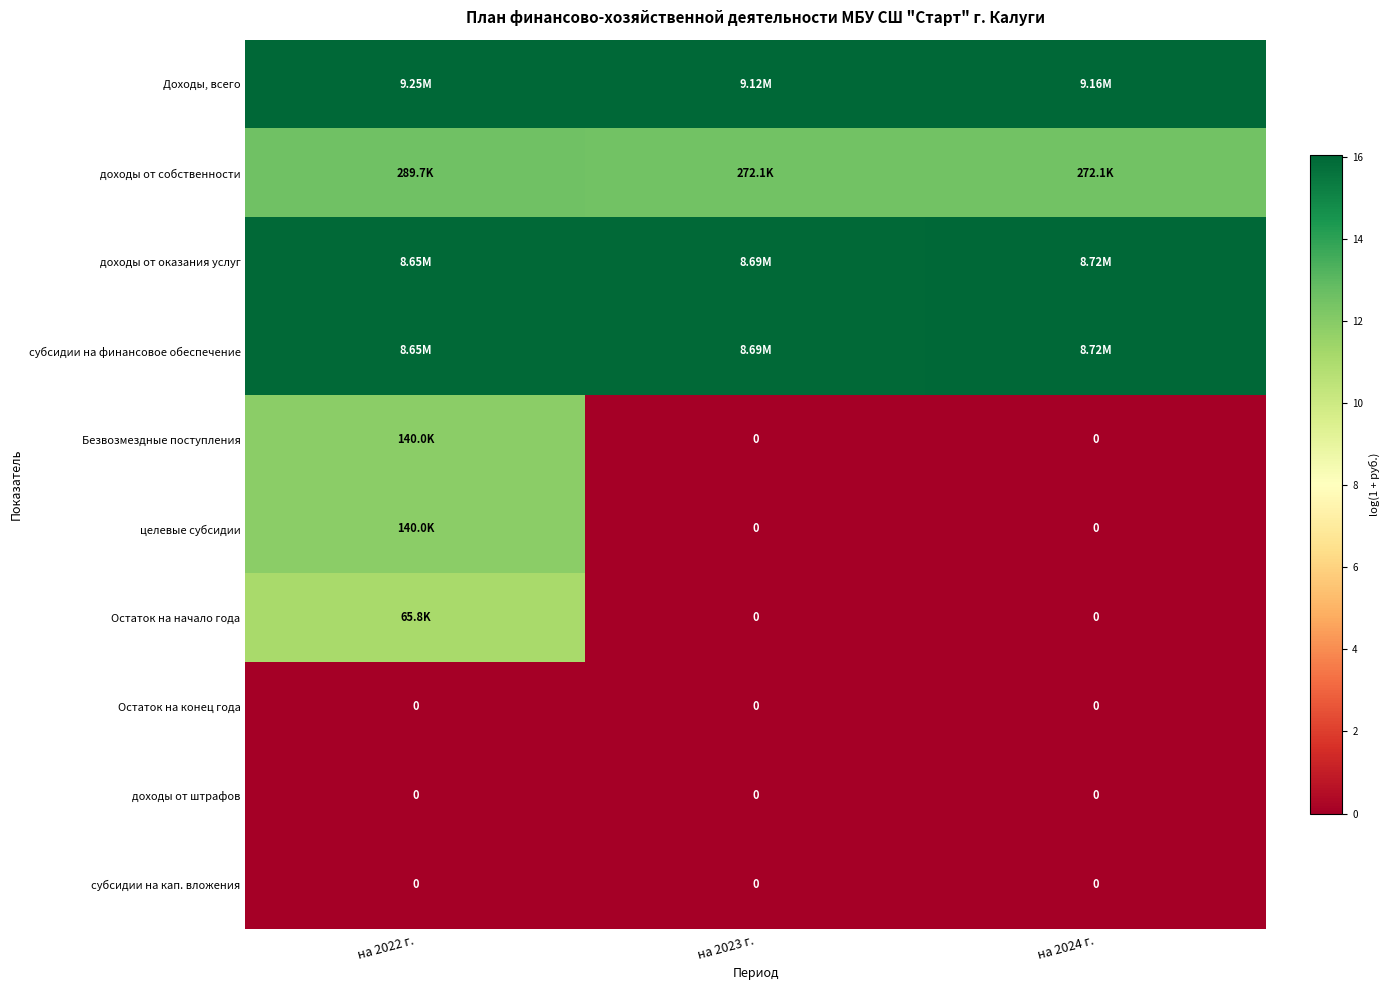

Is the value of доходы от оказания услуг at на 2023 г. greater than the value of Доходы, всего at на 2022 г.?

No